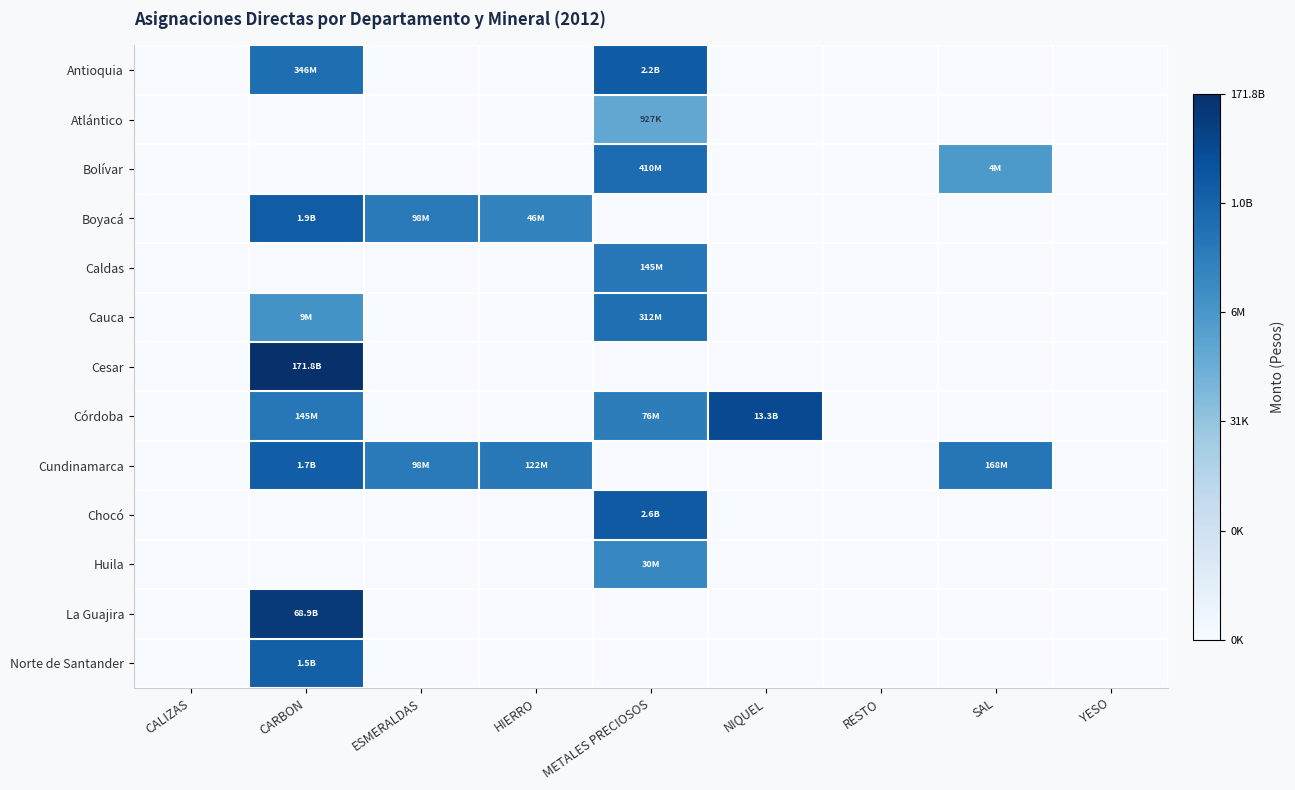

List the series in order of their peak value, highest first.

Cesar, La Guajira, Córdoba, Chocó, Antioquia, Boyacá, Cundinamarca, Norte de Santander, Bolívar, Cauca, Caldas, Huila, Atlántico